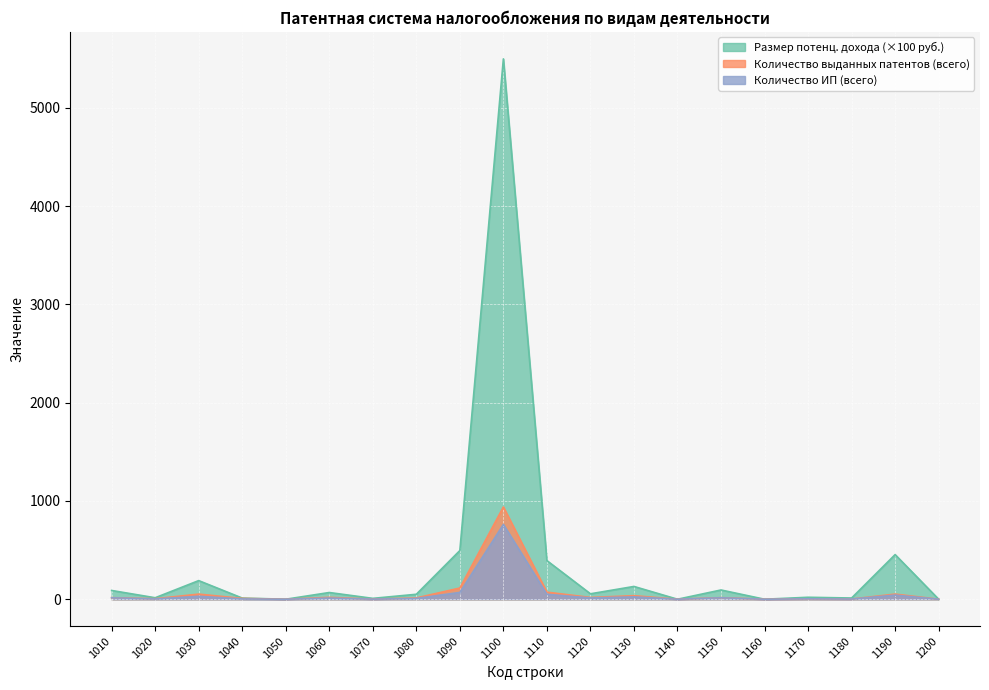

Where is Количество выданных патентов (всего) nearest to the value 469?

1090